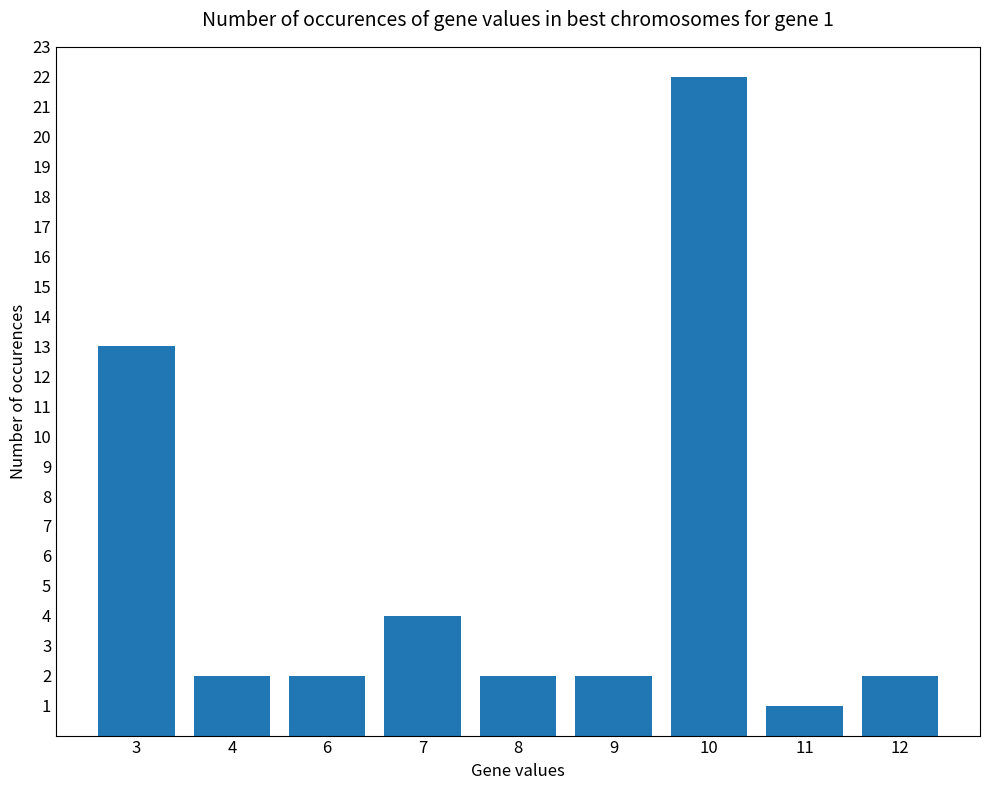

The value at 8 is 2. True or false?

True